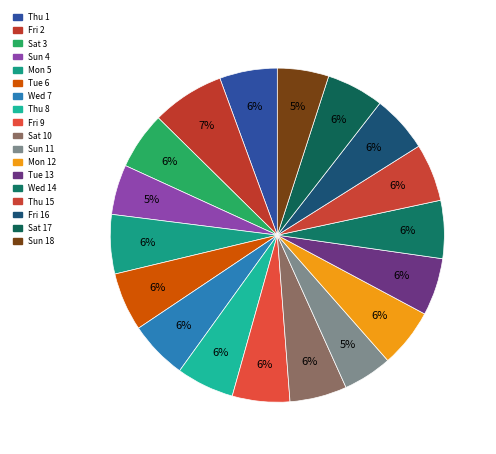

How many segments does this pie chart have?

18